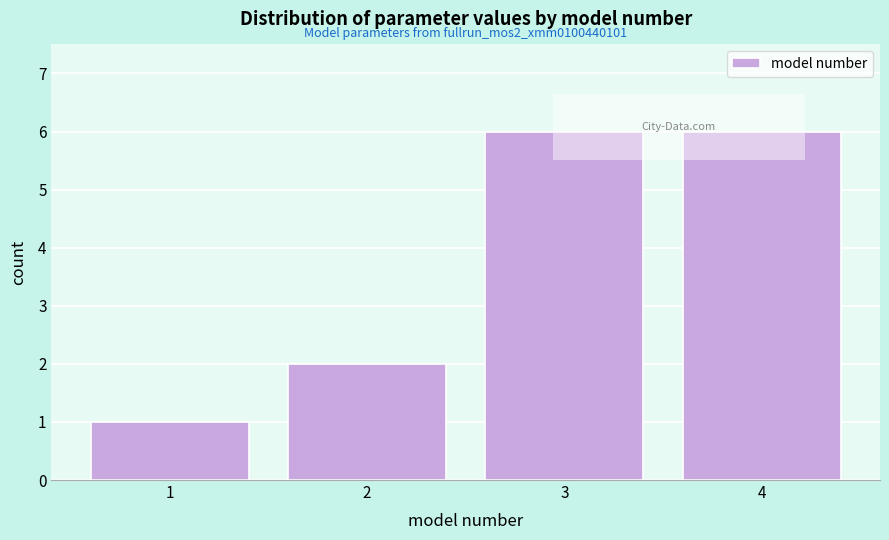

Reading left to right, transcribe all the data shown in this chart.

1	2	6	6